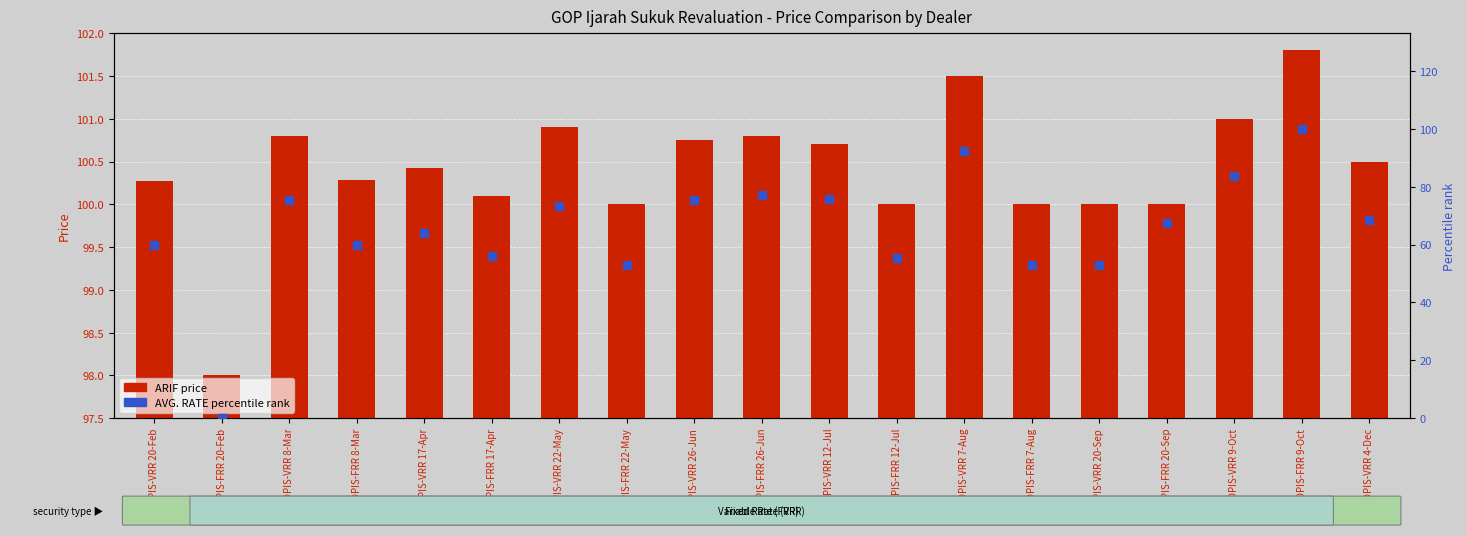

What are all the series names shown in the legend?

ARIF (price), AVG. RATE (percentile rank)